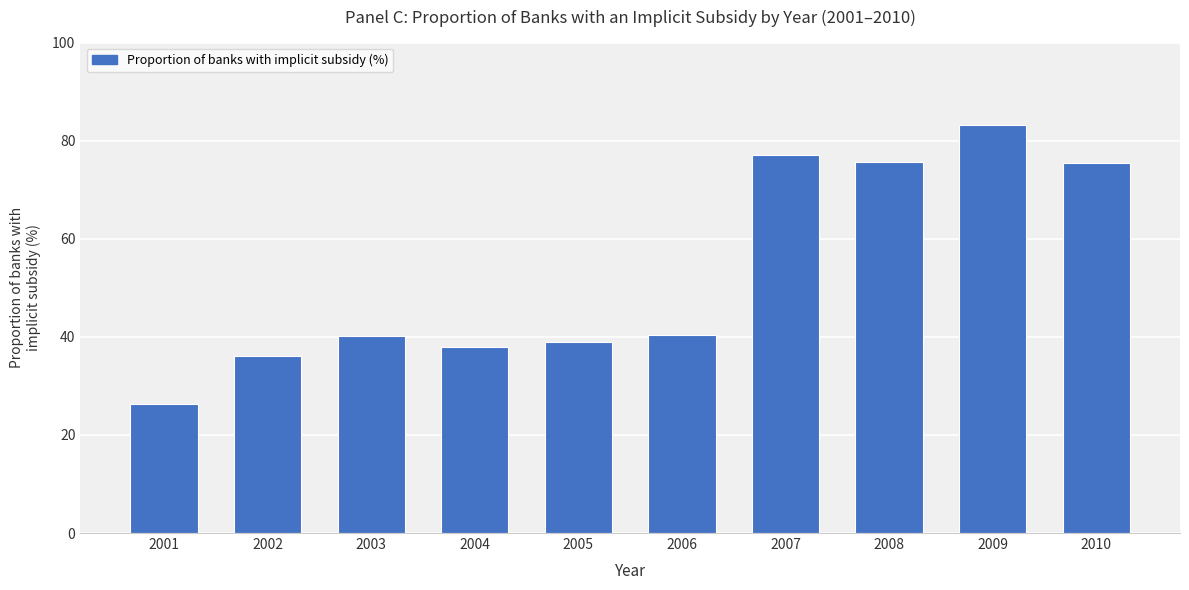

What is the maximum value shown in the chart?

83.3